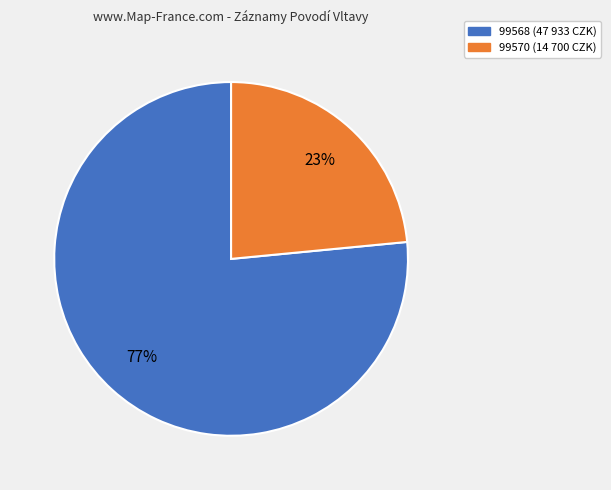

How many slices are in this pie chart?

2